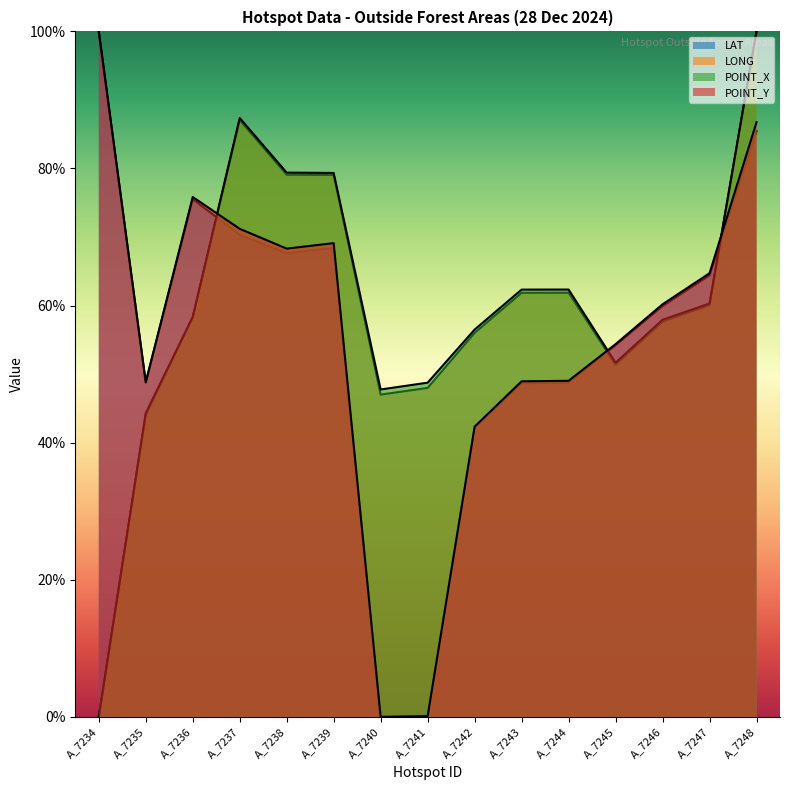

What is the value of the POINT_Y point at the 10th from the left?

49.0